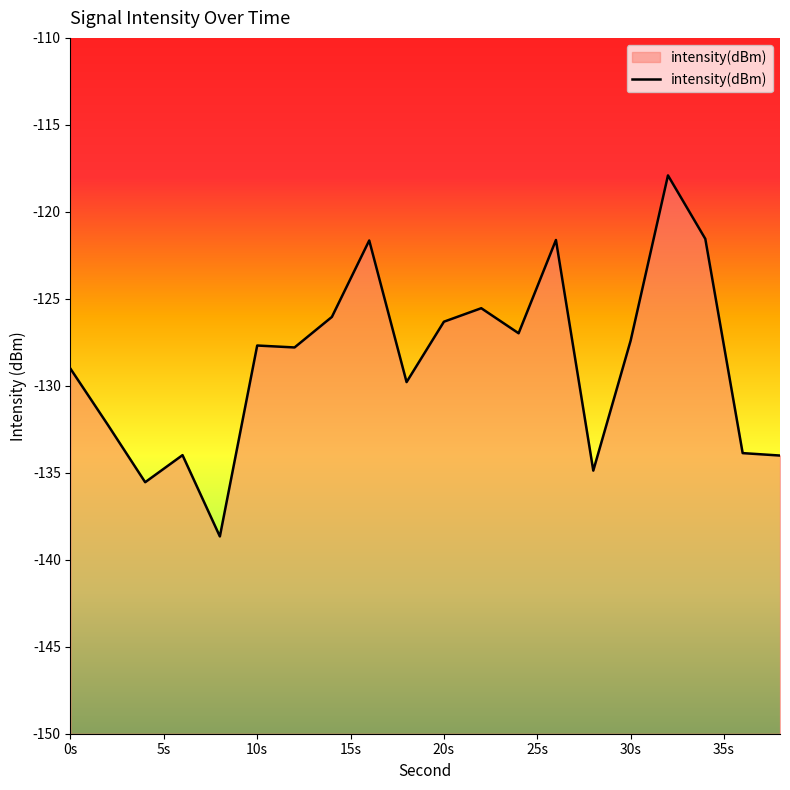

What is the minimum value shown in the chart?

-138.7